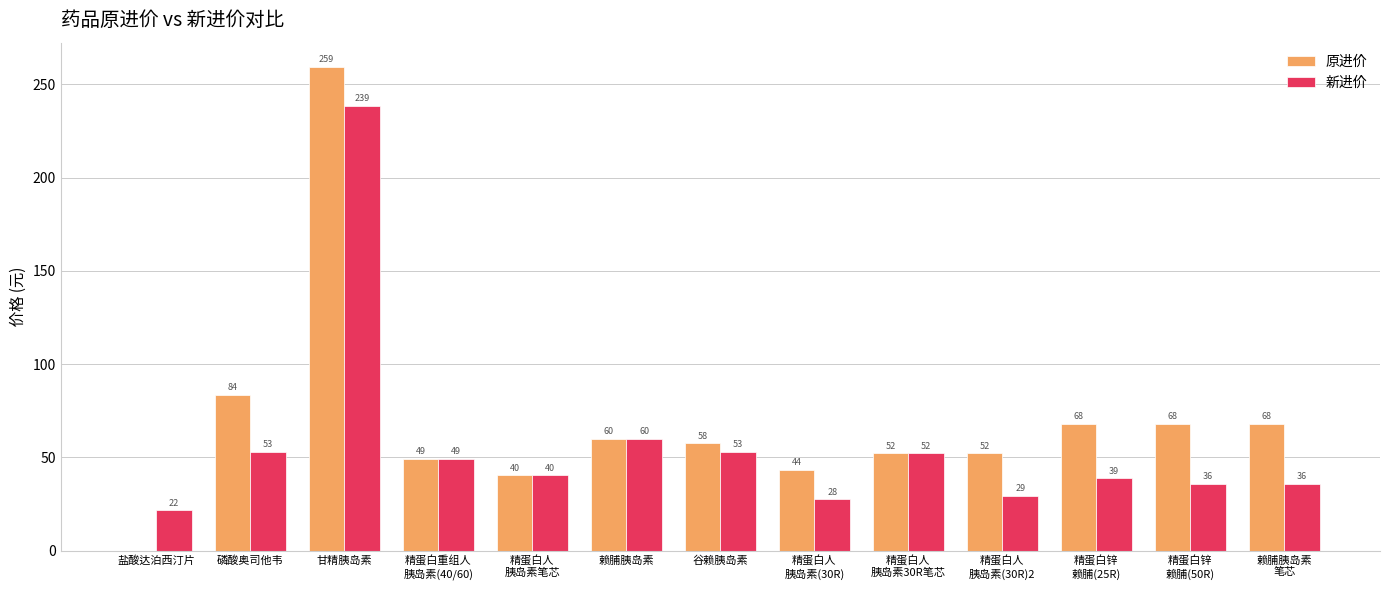

At which label does 原进价 first exceed 57?

磷酸奥司他韦